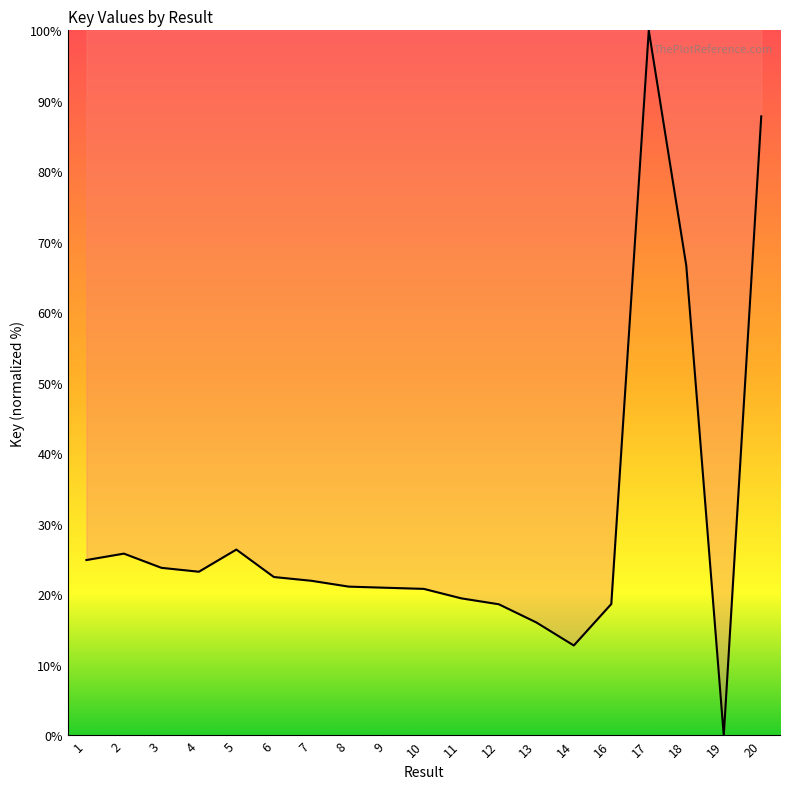

What is the difference between the values at 19 and 14?

12.8